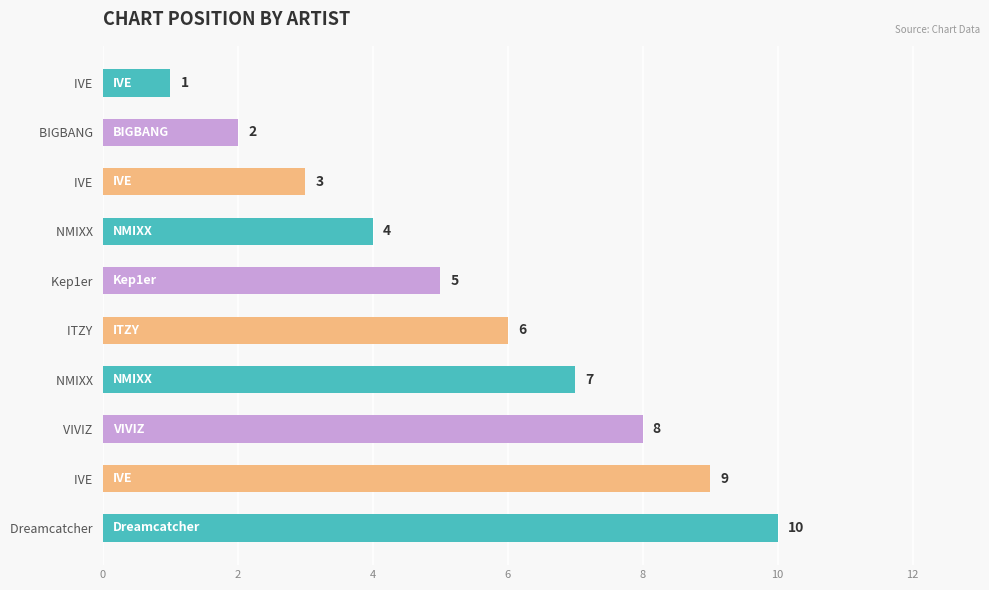

How many categories are shown in the chart?

10